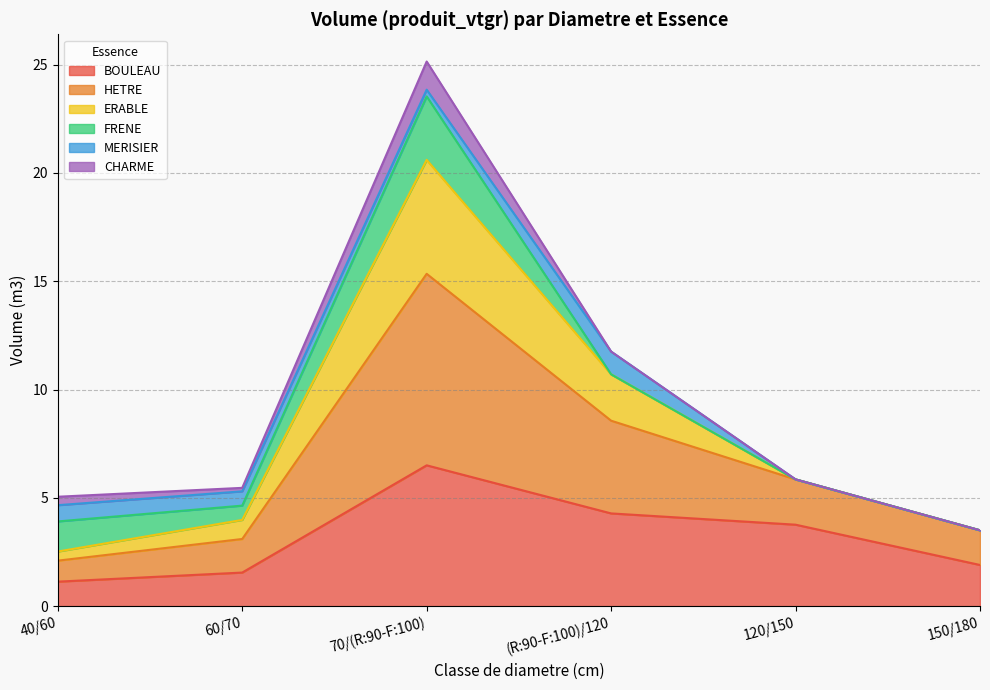

At which category is the sum across all series the highest?

70/(R:90-F:100)